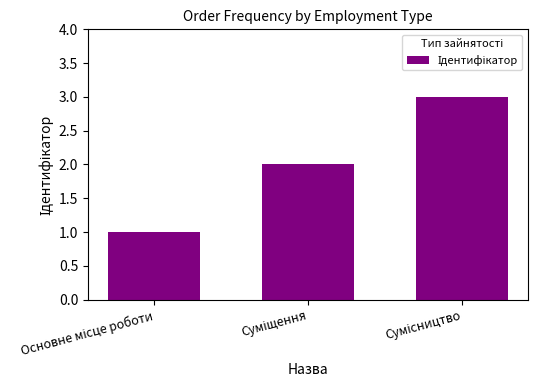

What is the minimum value shown in the chart?

1